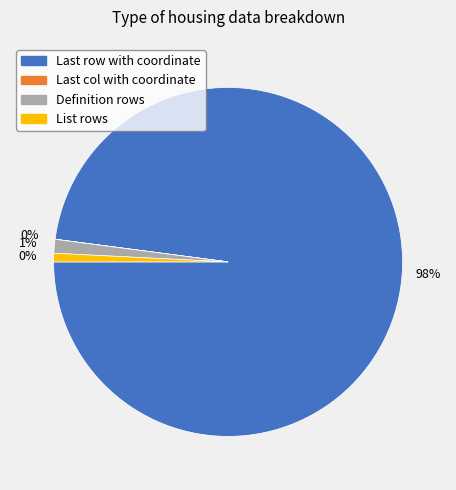

Which slice is the largest?

Last row with coordinate